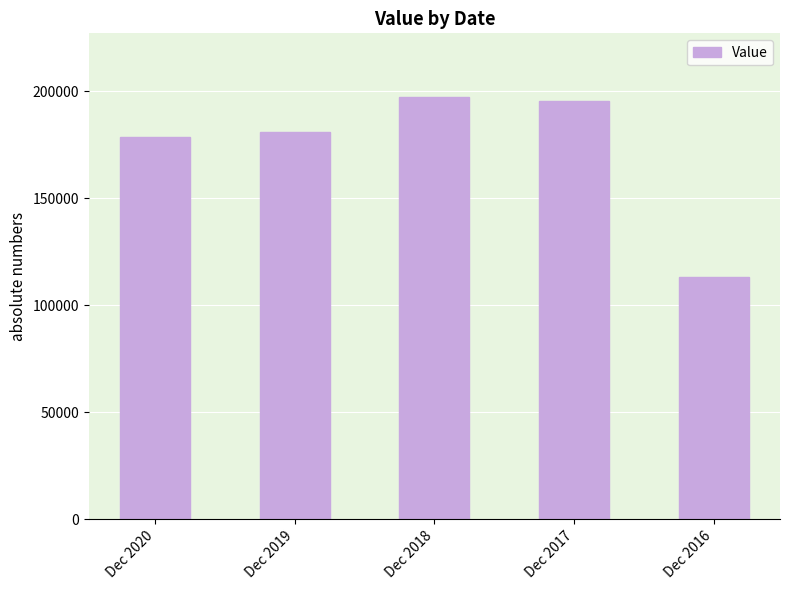

Which label corresponds to the smallest value in the chart?

Dec 2016